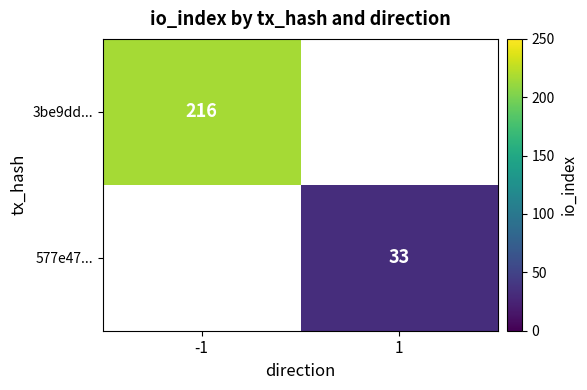

The 3be9dd... series shows 131.2 at -1. True or false?

False